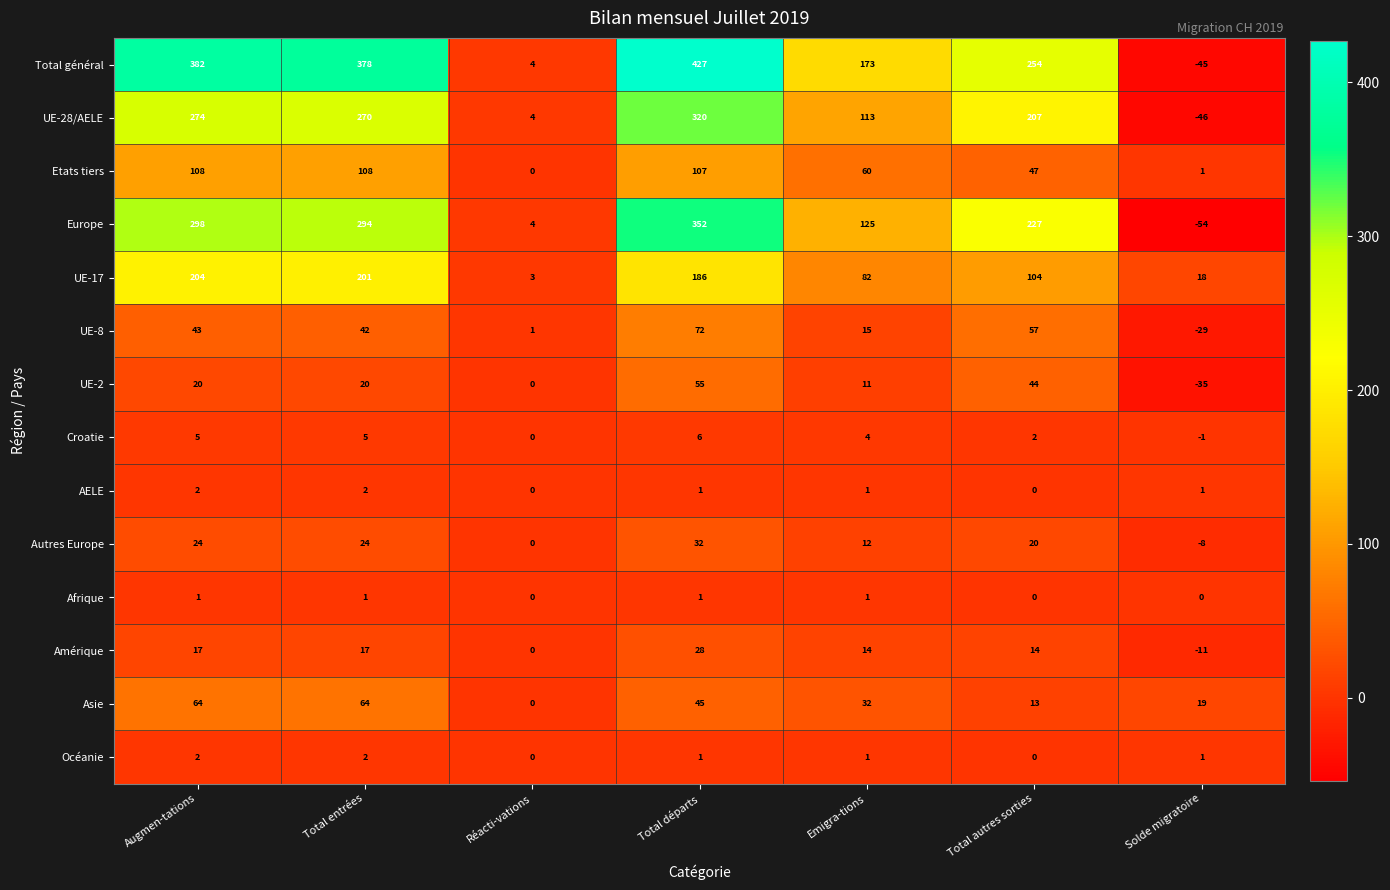

At how many categories does at least one series exceed 13?

6